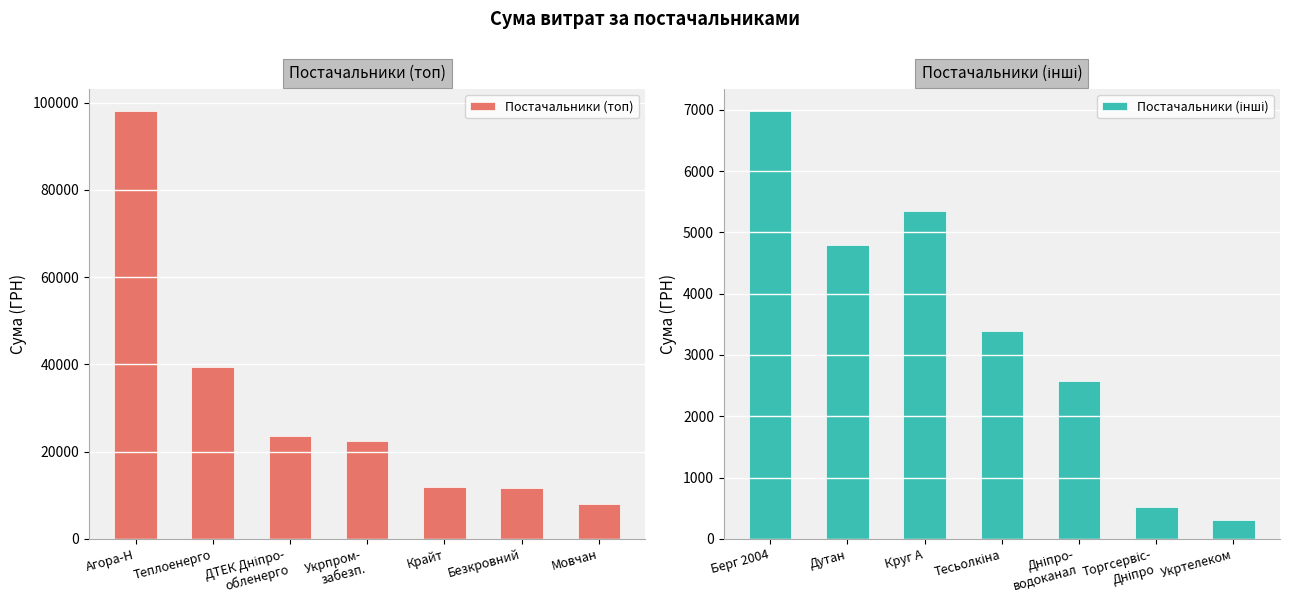

Is it true that Постачальники (топ) equals 26101.7 at Теплоенерго?

False